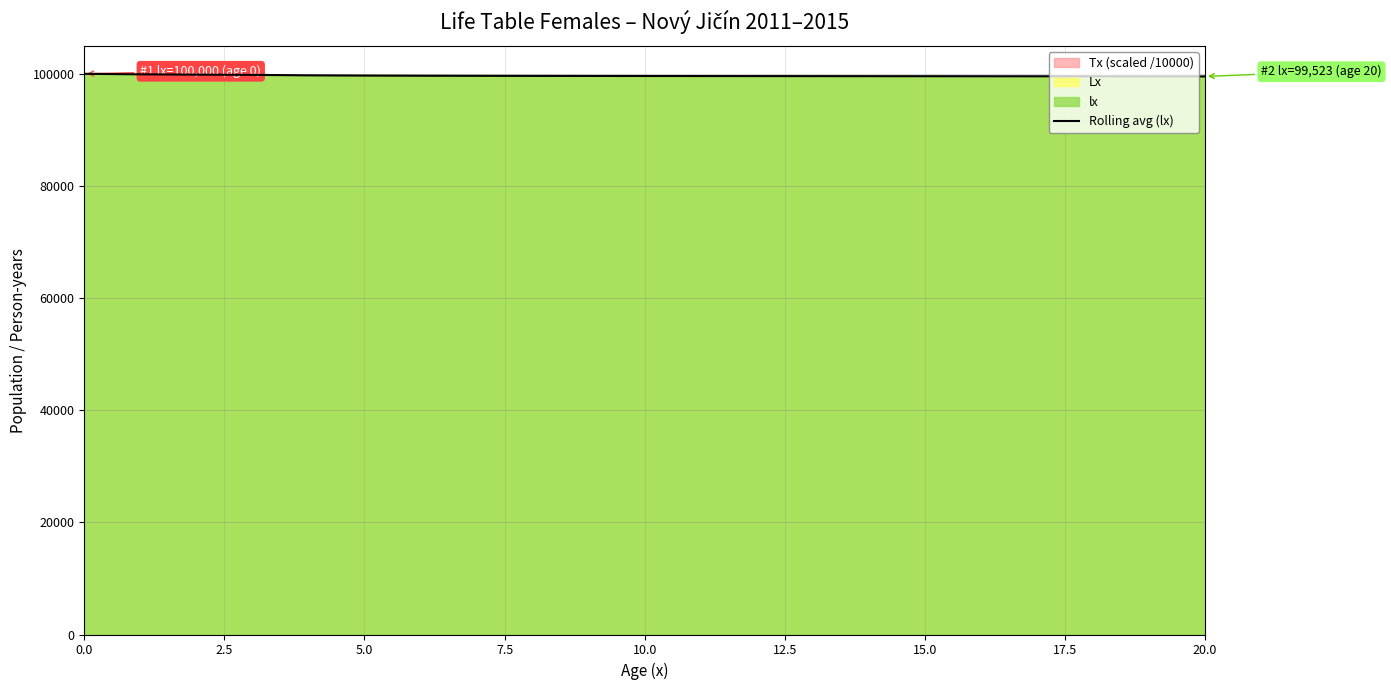

What is the approximate value at 11?

99598.5